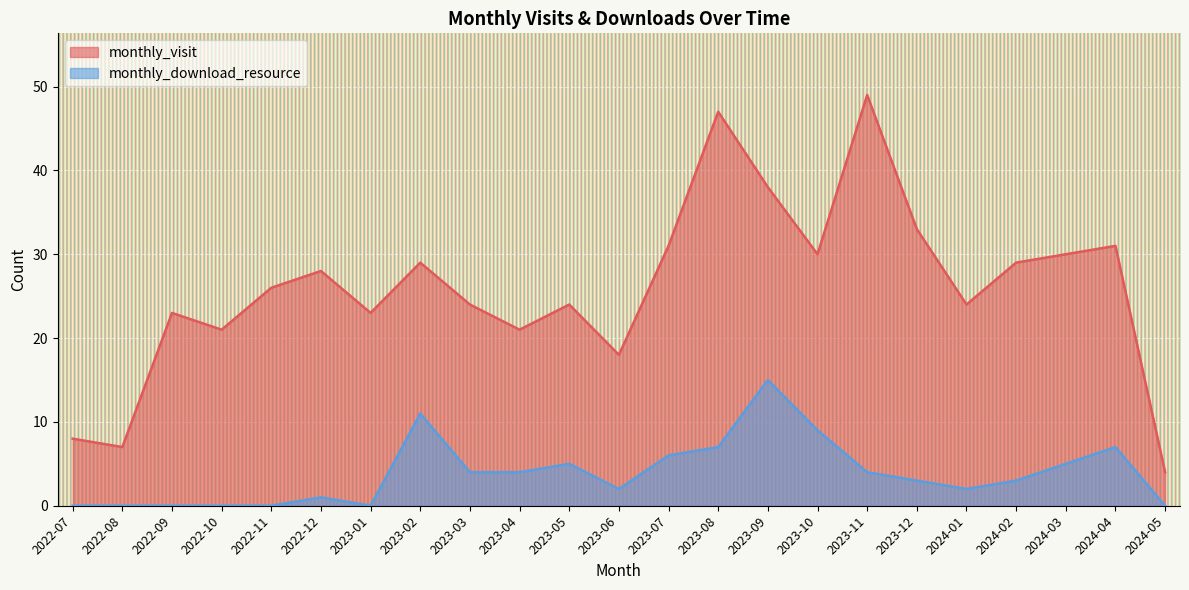

Between 2023-11 and 2023-01, which is larger?

2023-11